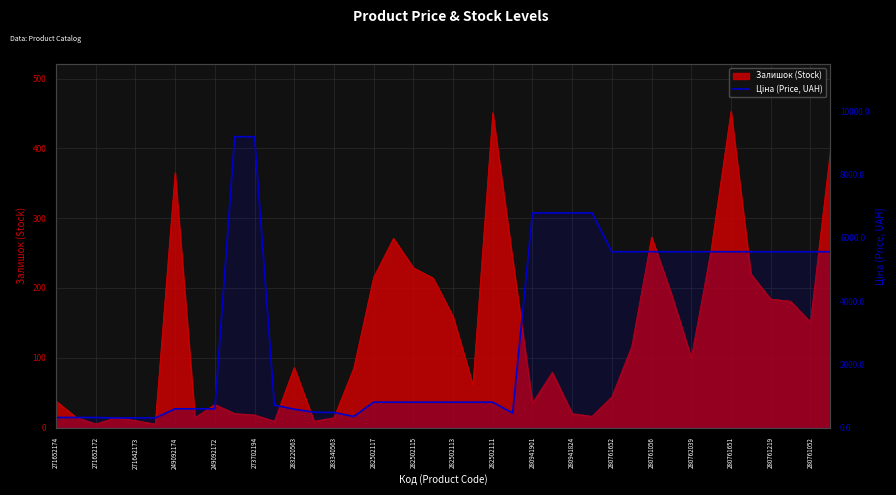

The chart shows a value of 1147.2 at 282502111. True or false?

False